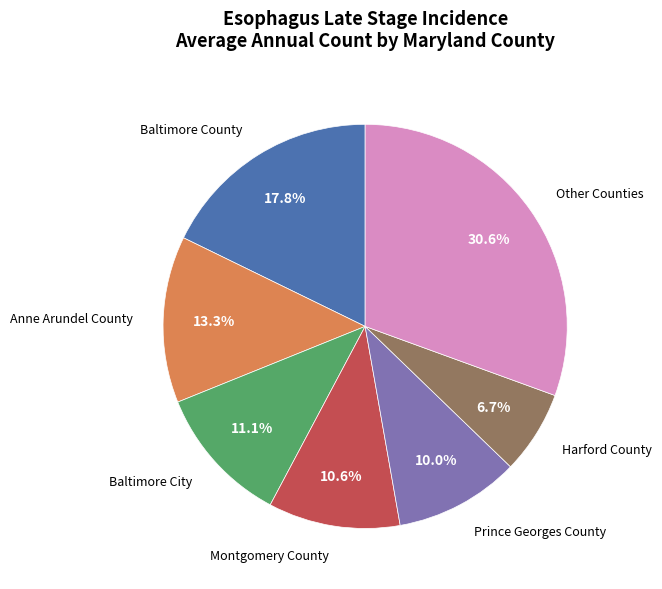

Is there a majority slice in this chart?

No